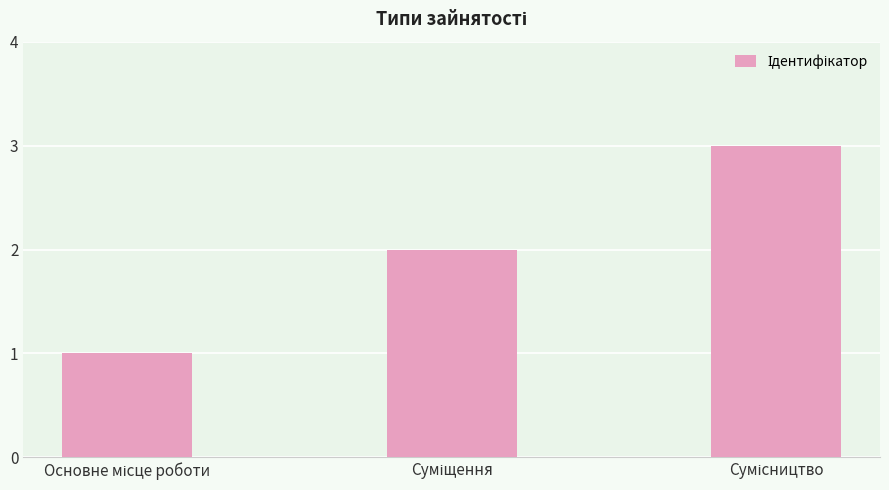

What is the greatest value displayed?

3